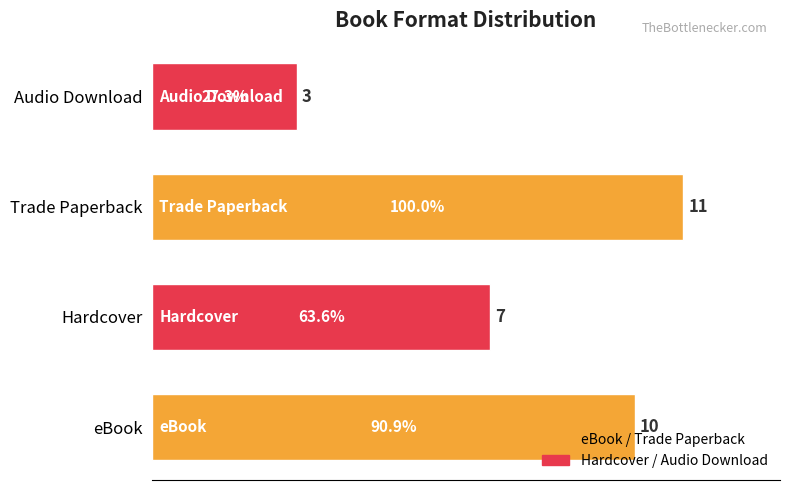

How many categories are shown in the chart?

4